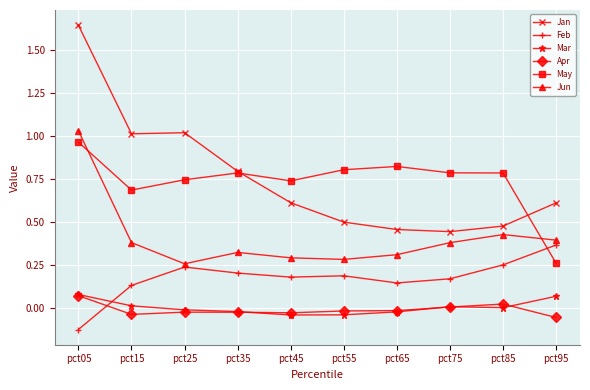

What is the sum of the May values at pct15 and pct65?

1.5